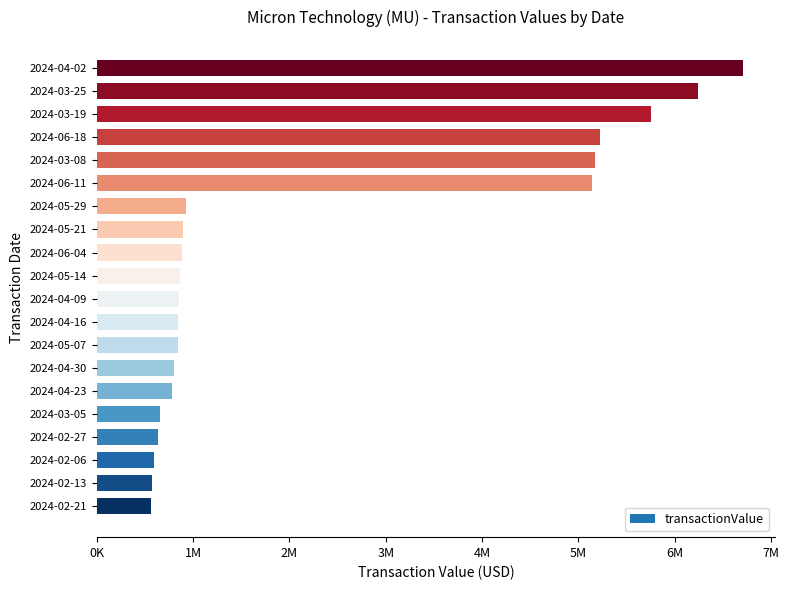

What is the approximate value at 2024-04-02, to the nearest 10?

6704660